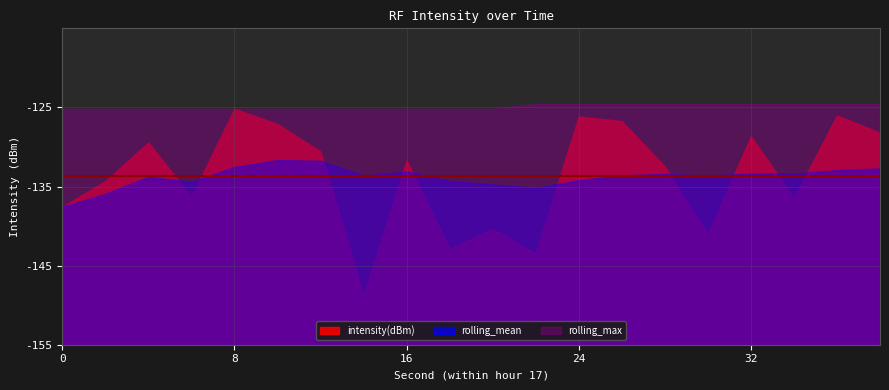

At which label does intensity(dBm) first exceed -131?

4